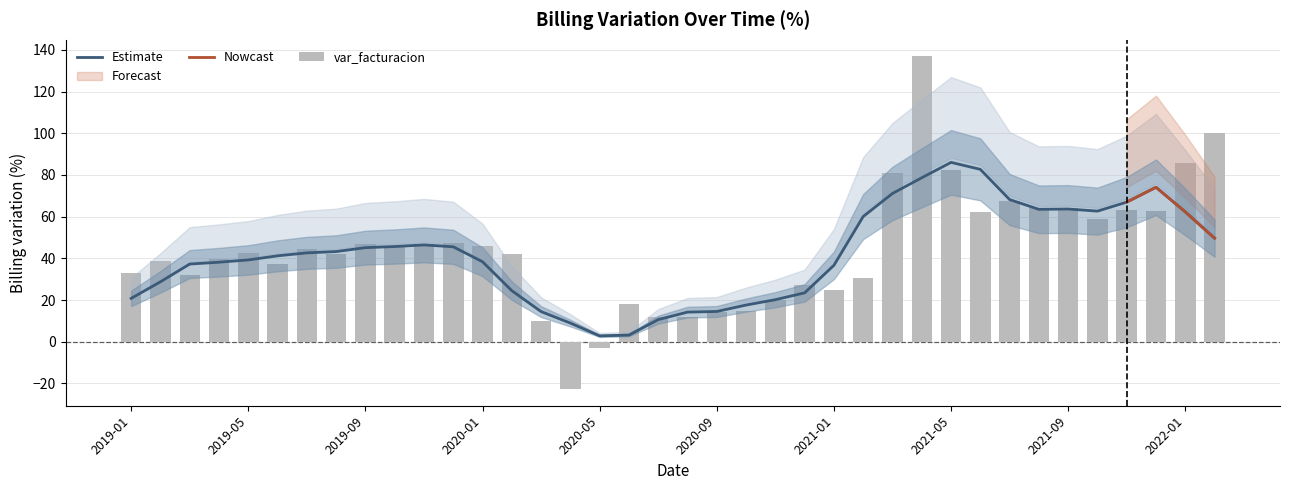

The chart shows a value of 37.4 at 2019-06-01. True or false?

True